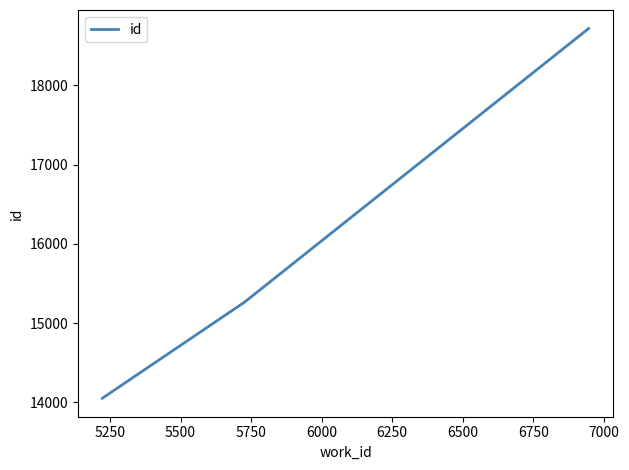

What is the maximum value shown in the chart?

18716